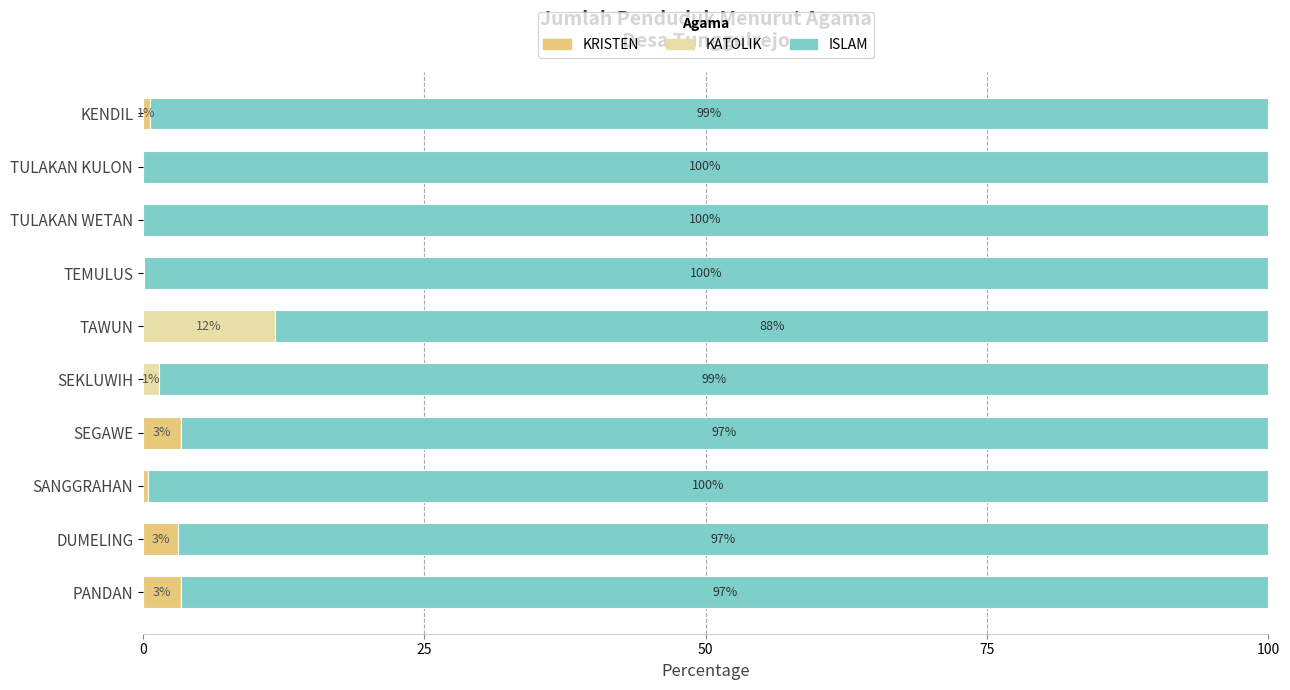

What are all the series names shown in the legend?

KRISTEN, KATOLIK, ISLAM